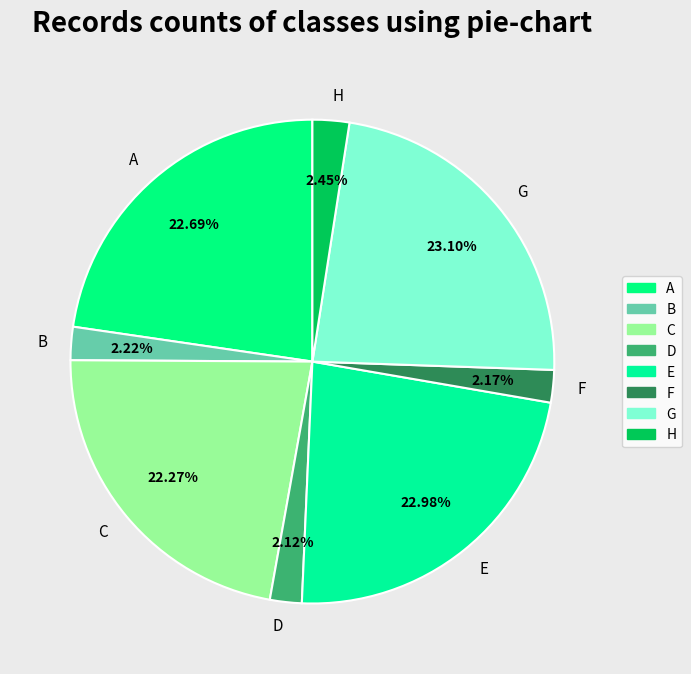

Combined, what portion of the pie is C and G?

45.4%